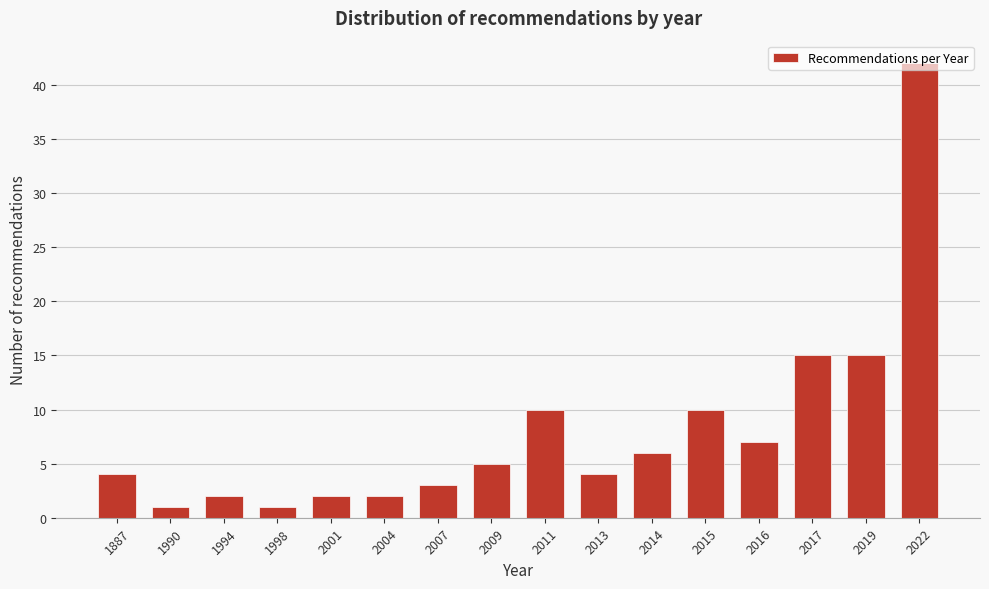

What is the difference between the maximum and second lowest values?

41